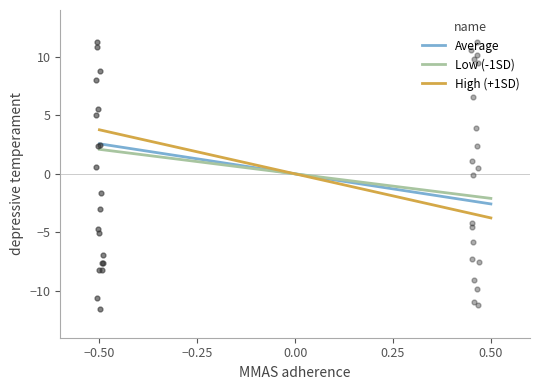

What is the minimum value for High (+1SD)?

-3.8